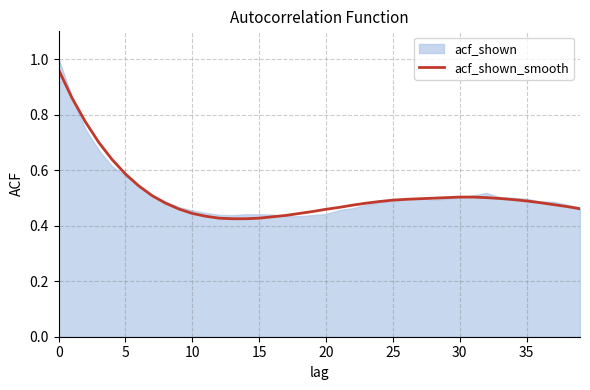

Count the number of categories in the chart.

40